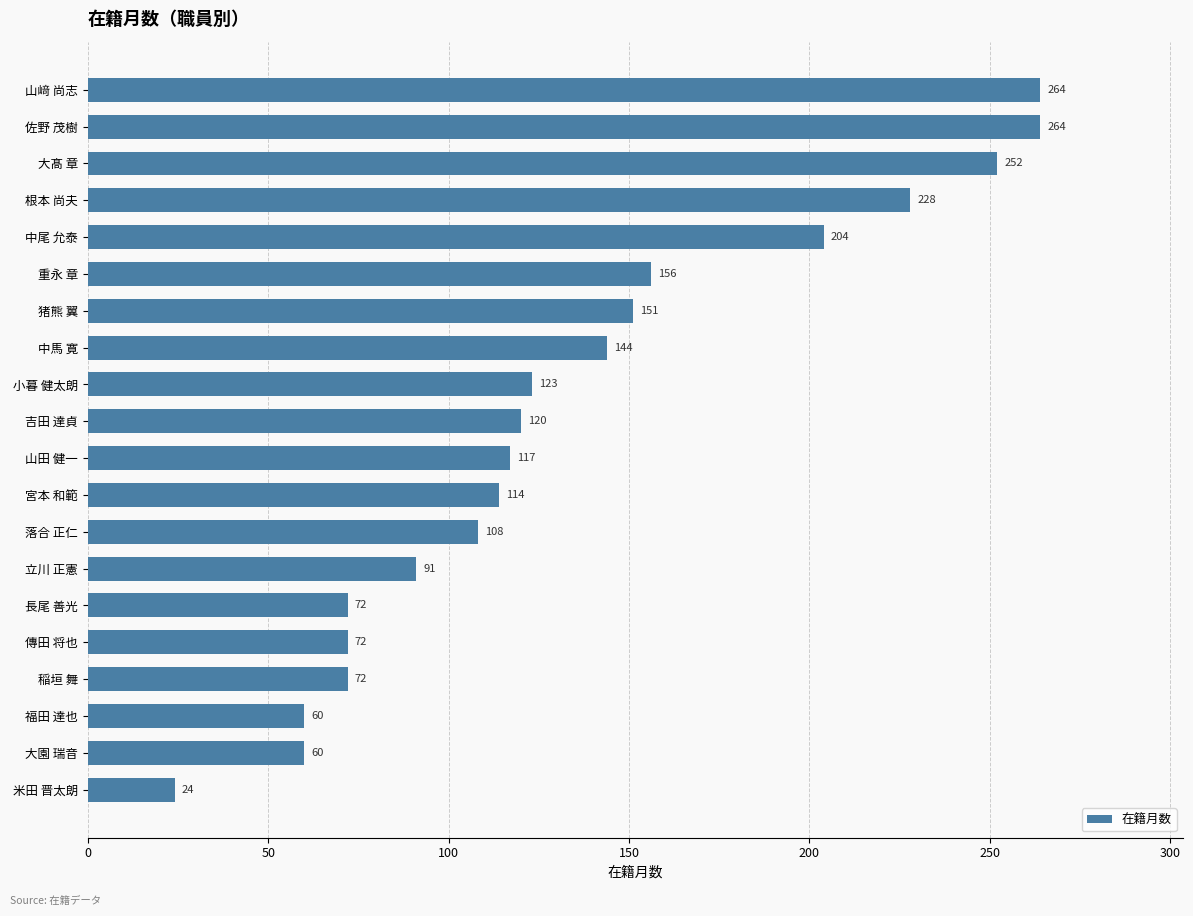

Are the bars grouped side by side (vs. stacked)?

No